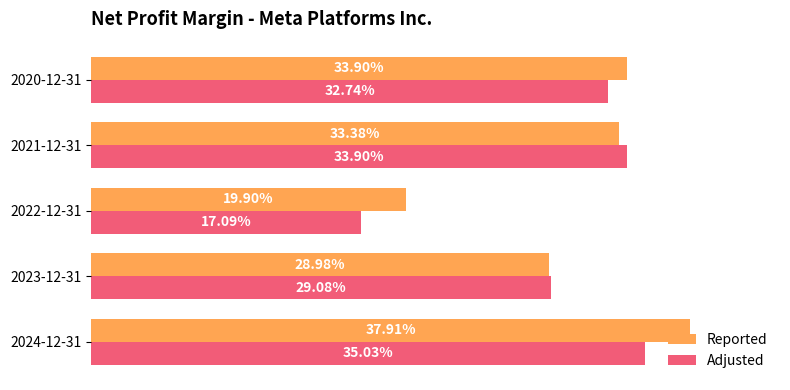

List the series in order of their peak value, lowest first.

Adjusted, Reported